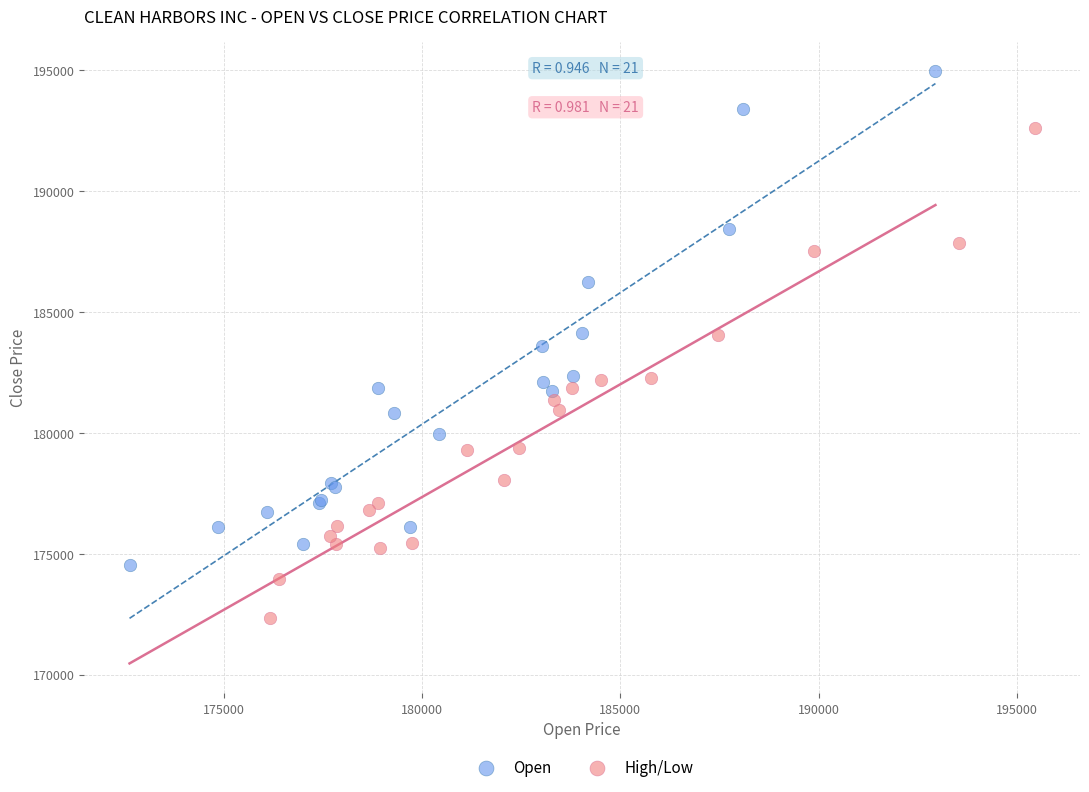

What are all the series names shown in the legend?

Open, High/Low